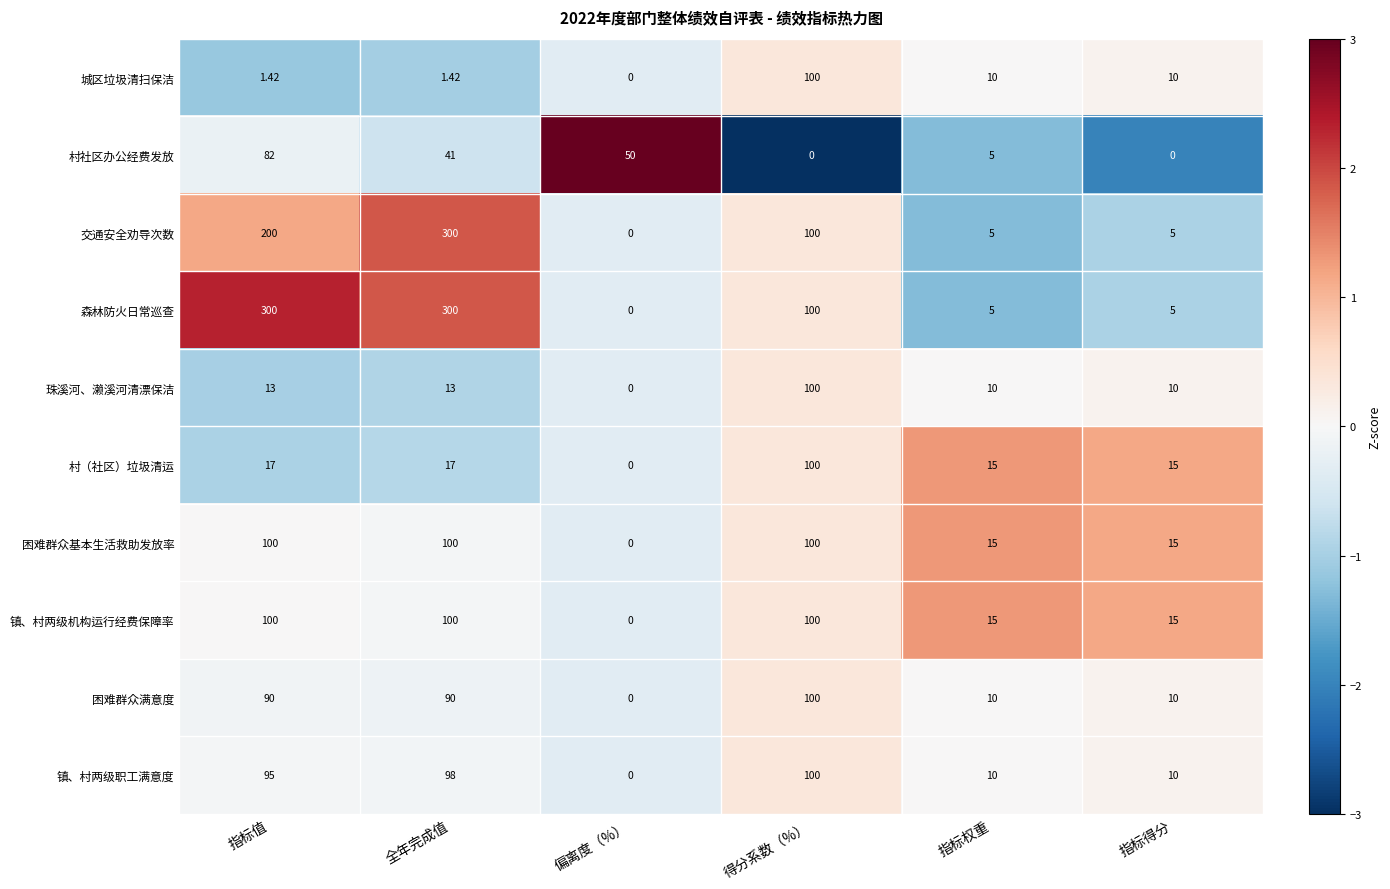

How many values in the 村（社区）垃圾清运 series are below 17?

3